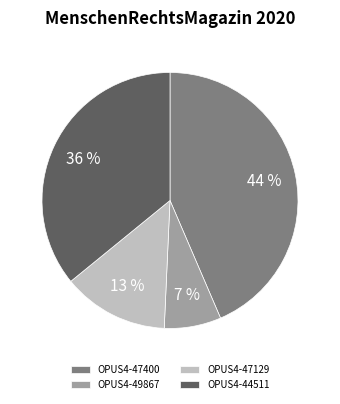

The OPUS4-47400 slice represents 58% of the pie. True or false?

False